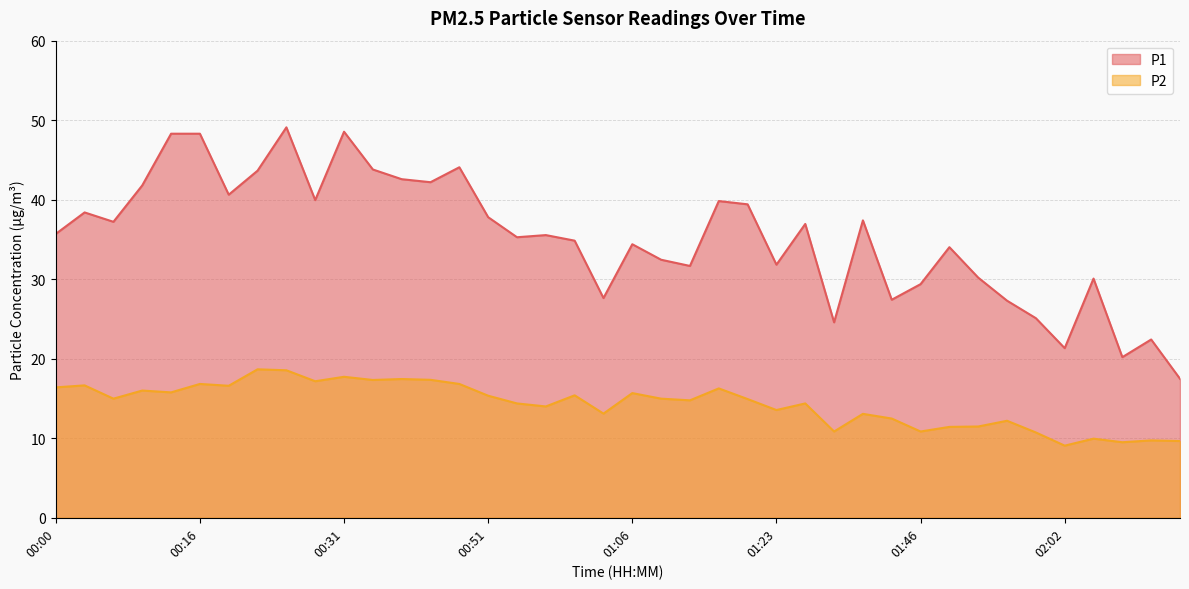

What is the difference between the highest and lowest values at 01:59?

14.4